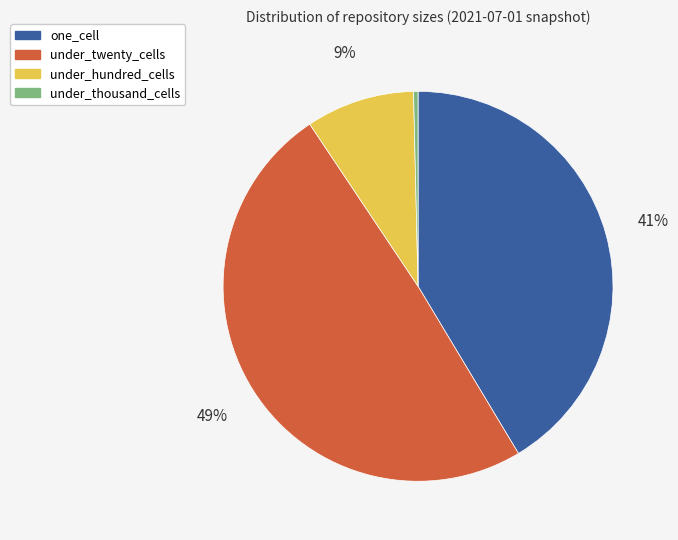

The under_thousand_cells slice represents 0% of the pie. True or false?

True